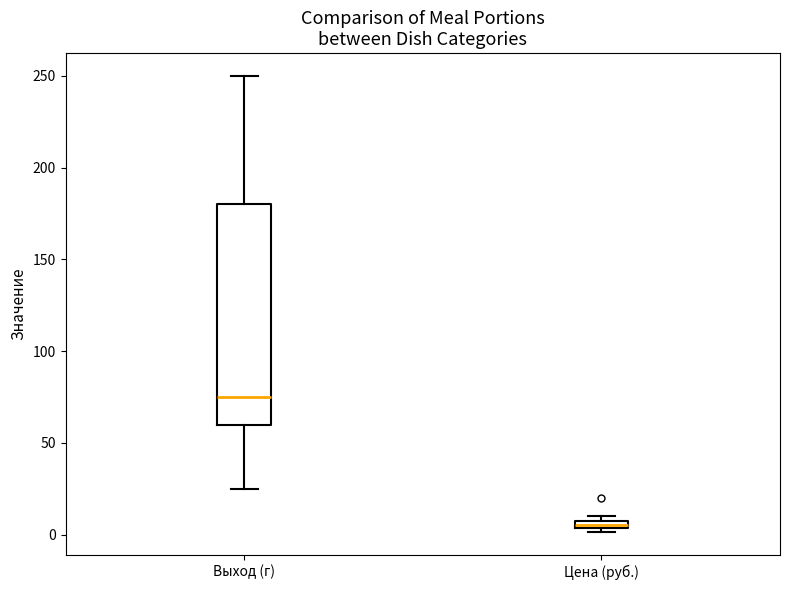

Where is the upper edge of the box for Цена (руб.) on the y-axis? The values are not printed on the chart, so give them approximately, as read against the axis.

10